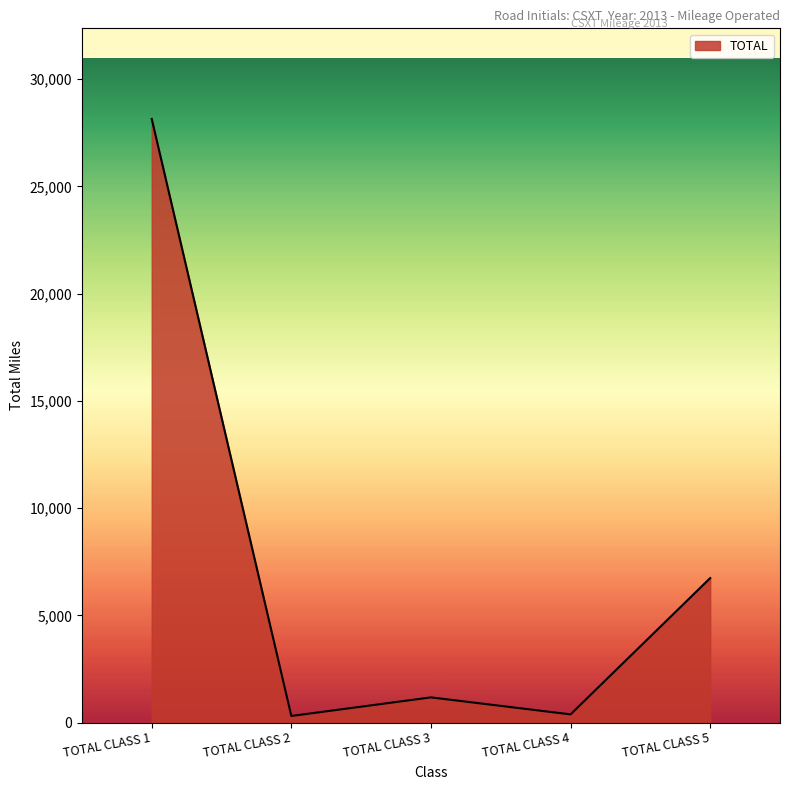

What is the change in value from TOTAL CLASS 3 to TOTAL CLASS 5?

+5562